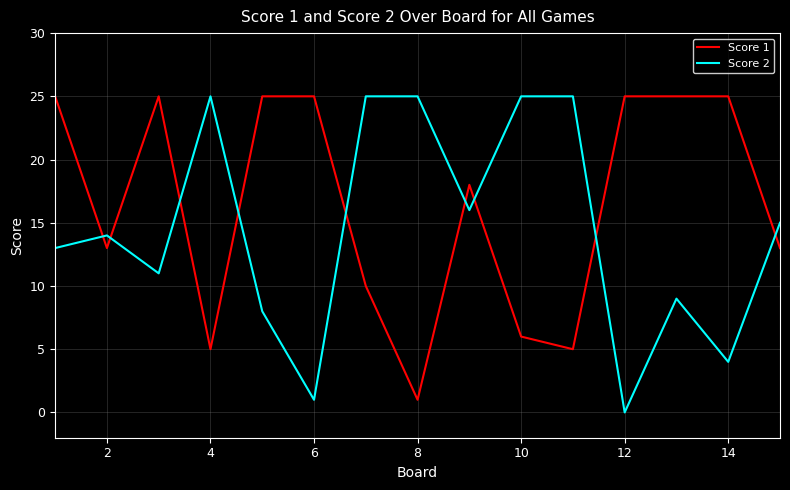

Which series has the largest total across all categories?

Score 1